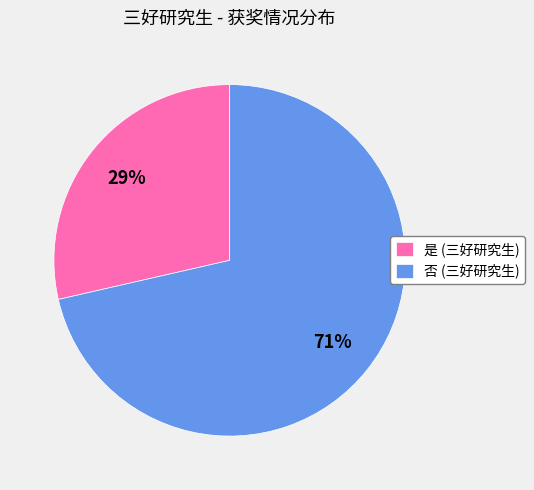

To the nearest percent, what portion does 否 (三好研究生) represent?

71%